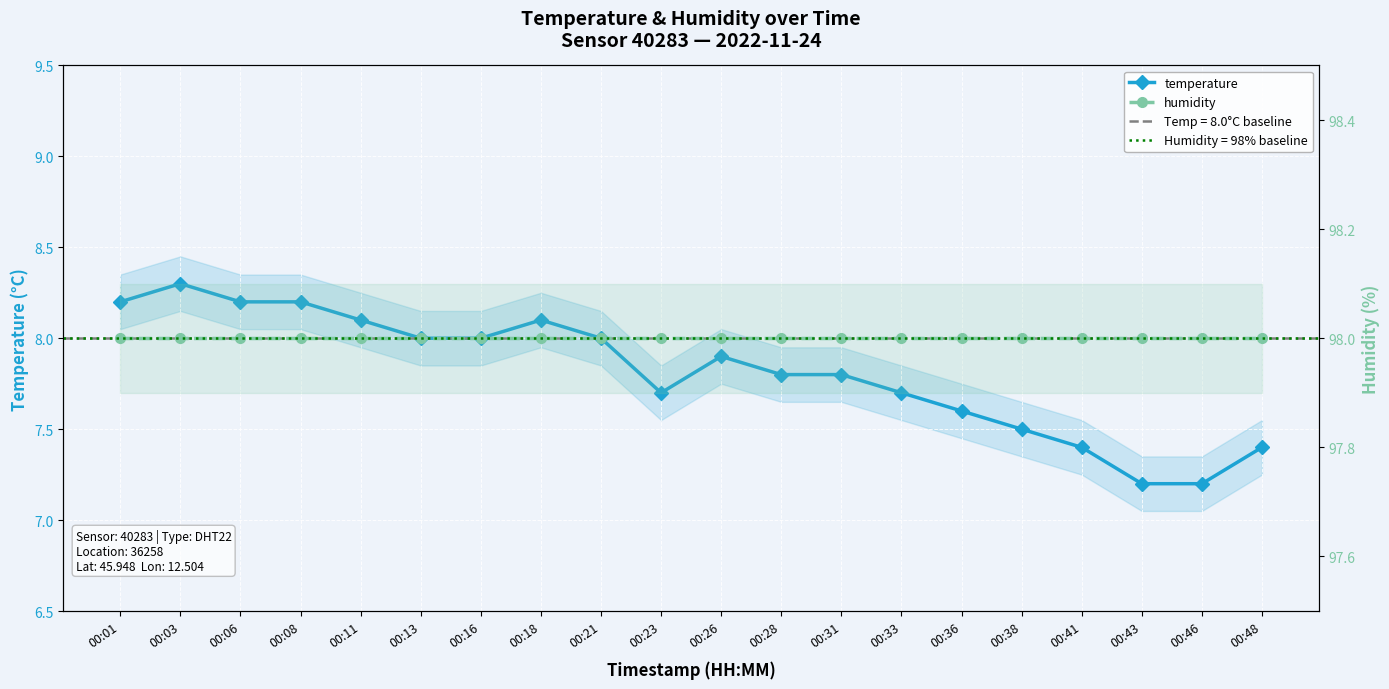

At 00:31, list the series in order from largest to smallest.

humidity, temperature